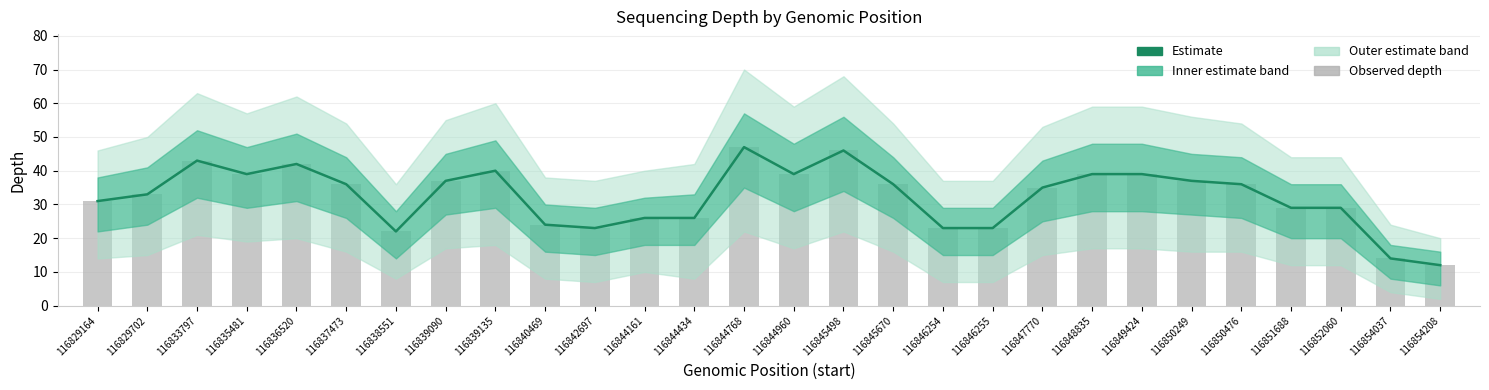

What is the minimum value shown in the chart?

12